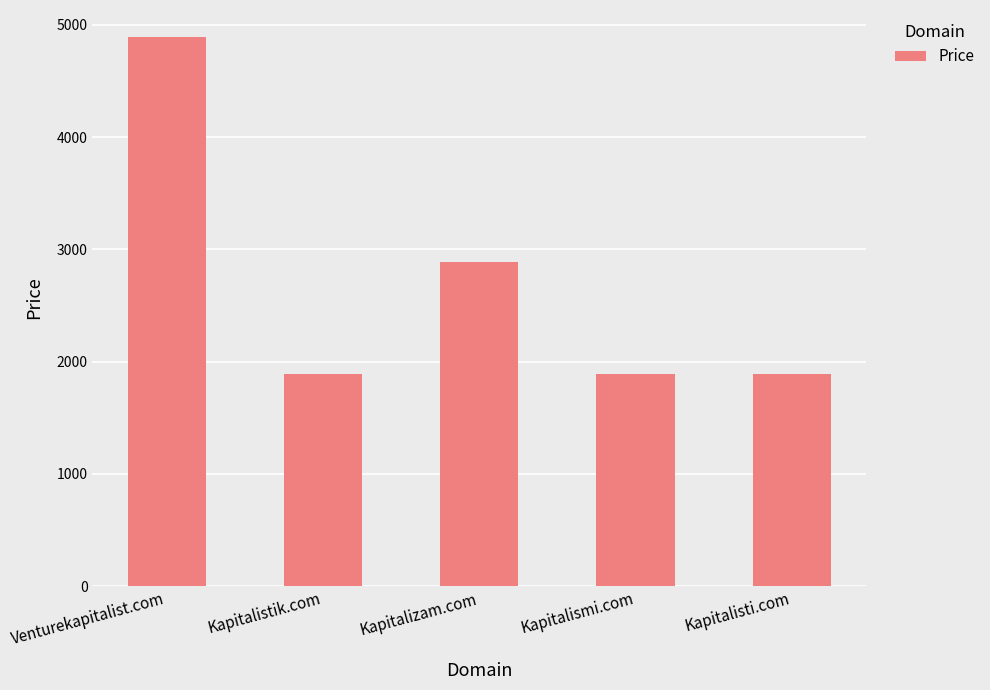

Where is the data nearest to the value 3388?

Kapitalizam.com